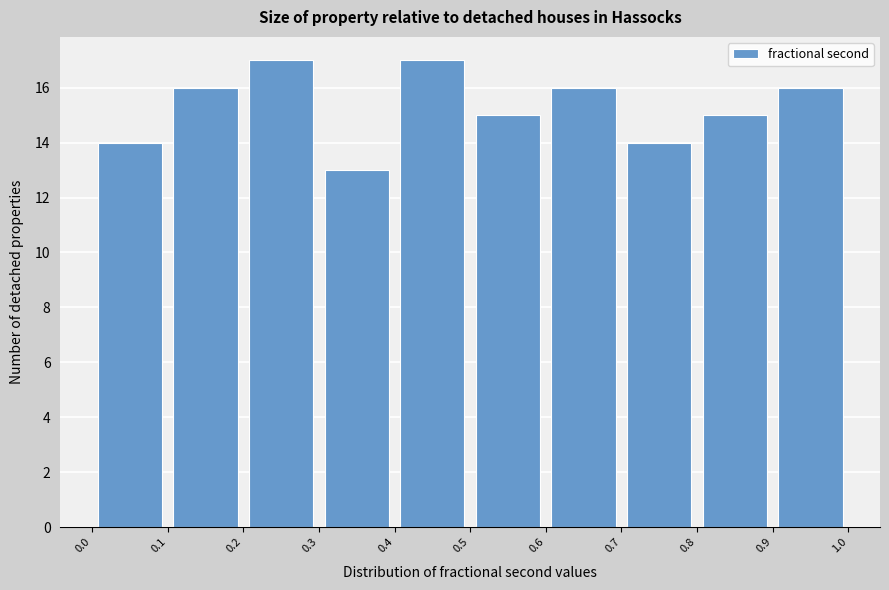

What is the height of the bar covering 0.0 to 0.1 on the x-axis? The values are not printed on the chart, so give them approximately, as read against the axis.

14